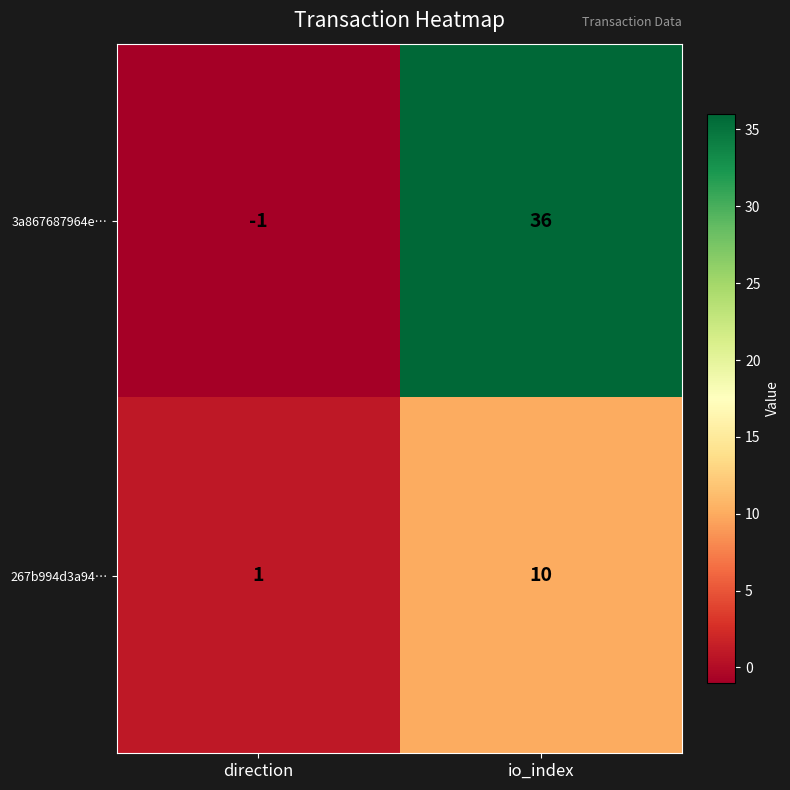

Reading left to right, transcribe all the data shown in this chart.

3a867687964e…: direction=-1	io_index=36
267b994d3a94…: direction=1	io_index=10